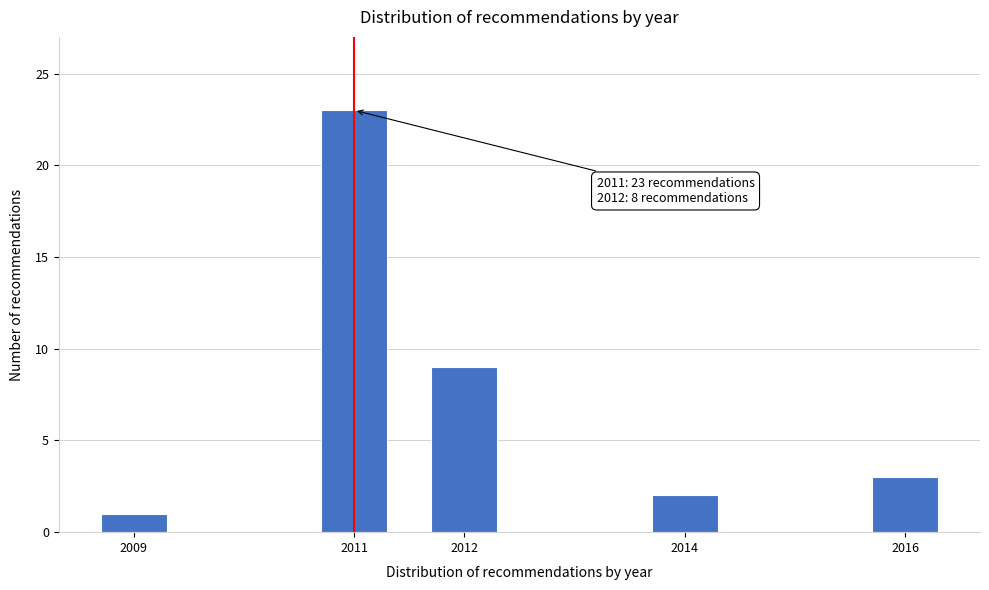

Reading left to right, extract all data points from this chart.

2009=1	2011=23	2012=9	2014=2	2016=3